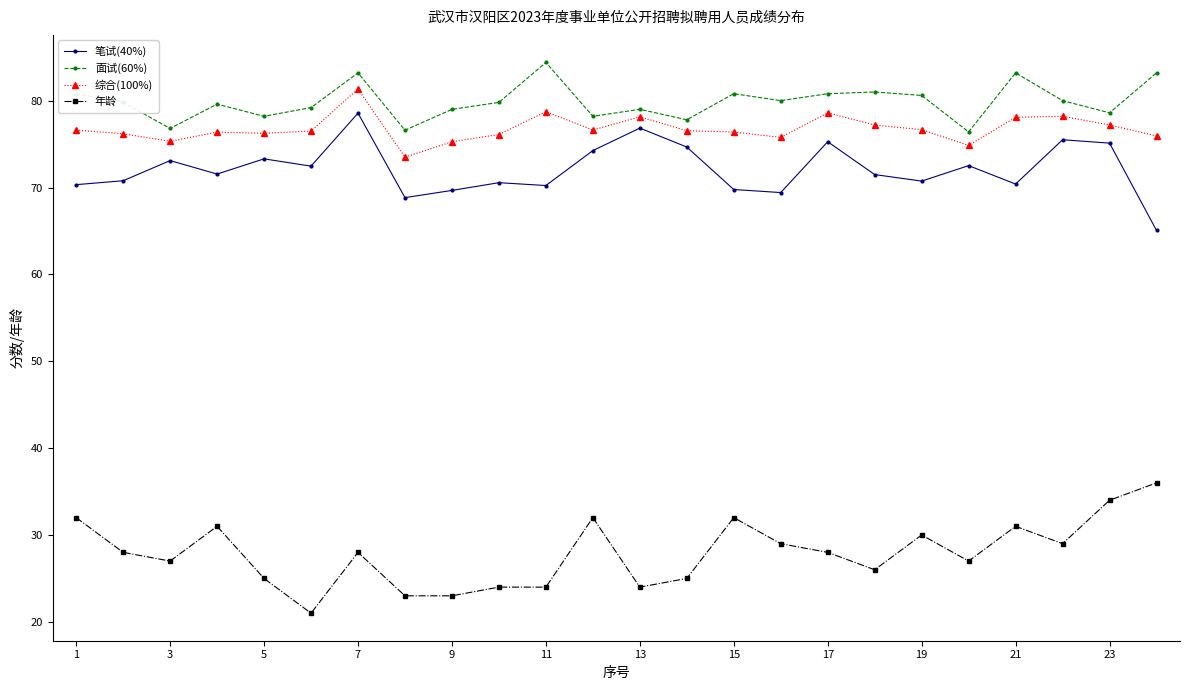

True or false: 面试(60%) and 年龄 intersect in this chart.

False